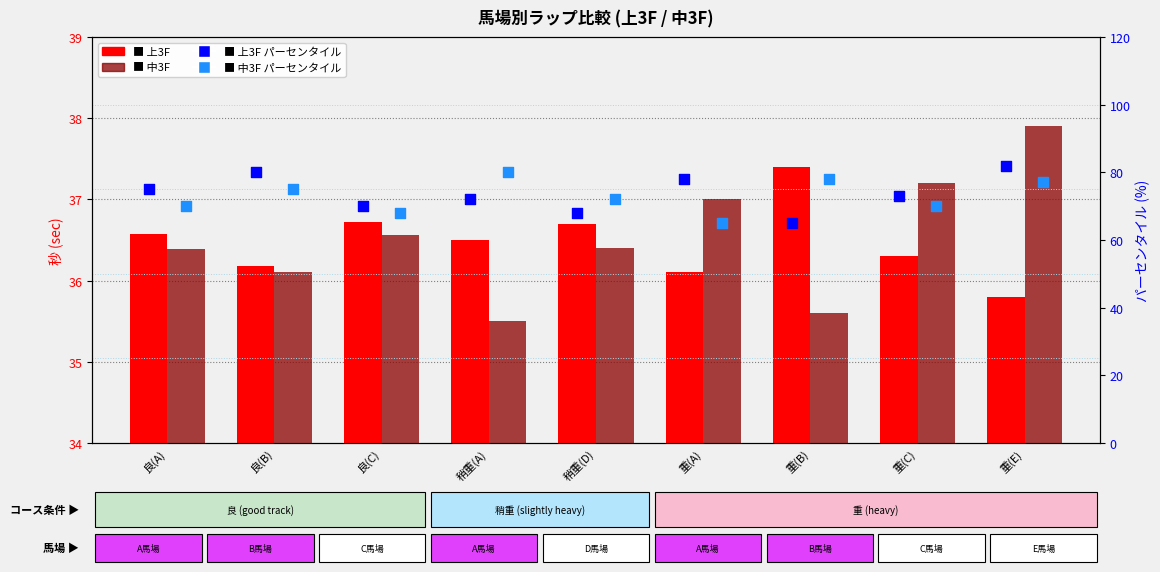

Which series contains the lowest Y value?

中3F